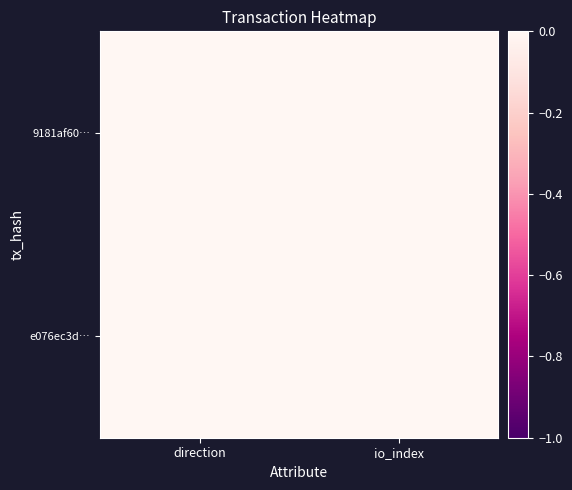

At which category is the sum across all series the highest?

direction